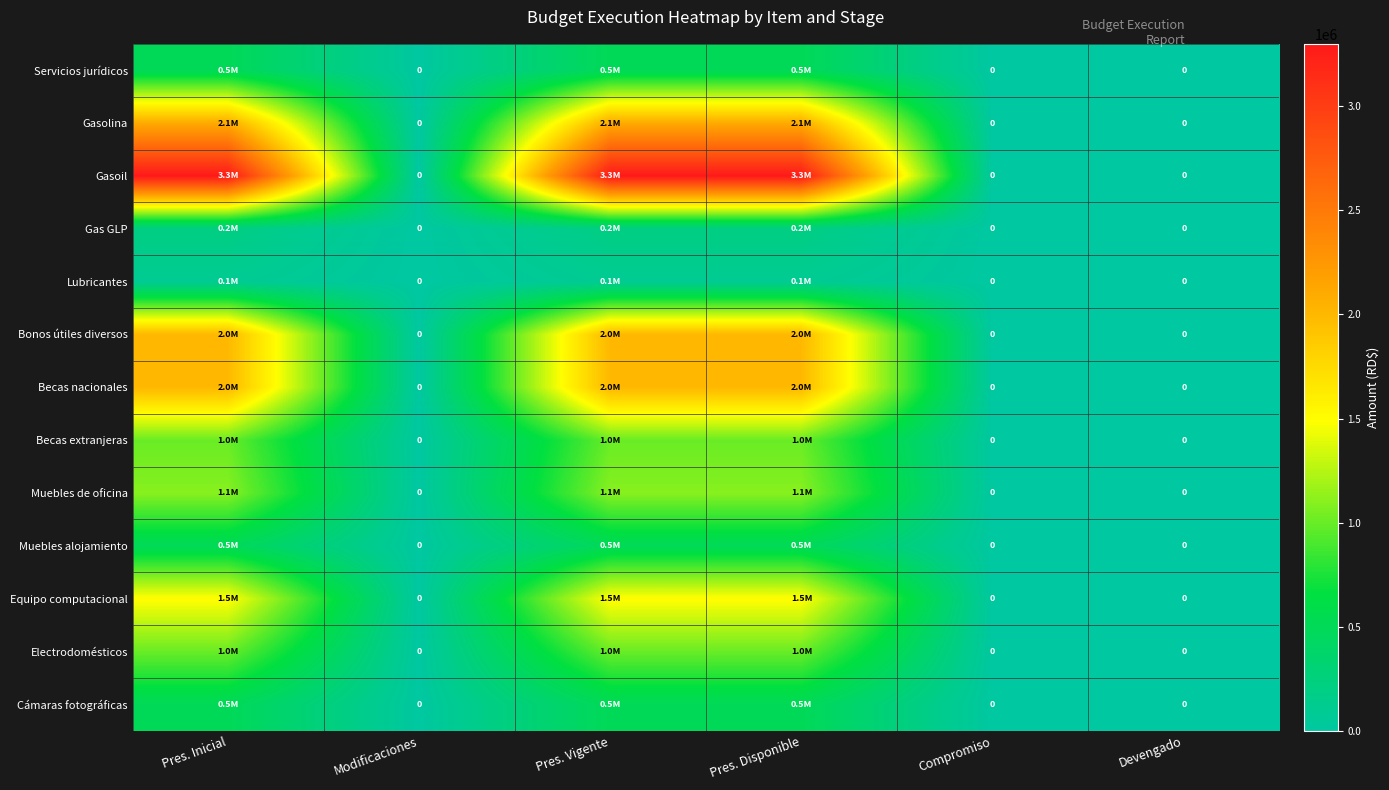

Which category has the lowest value in the Servicios jurídicos series?

Modificaciones